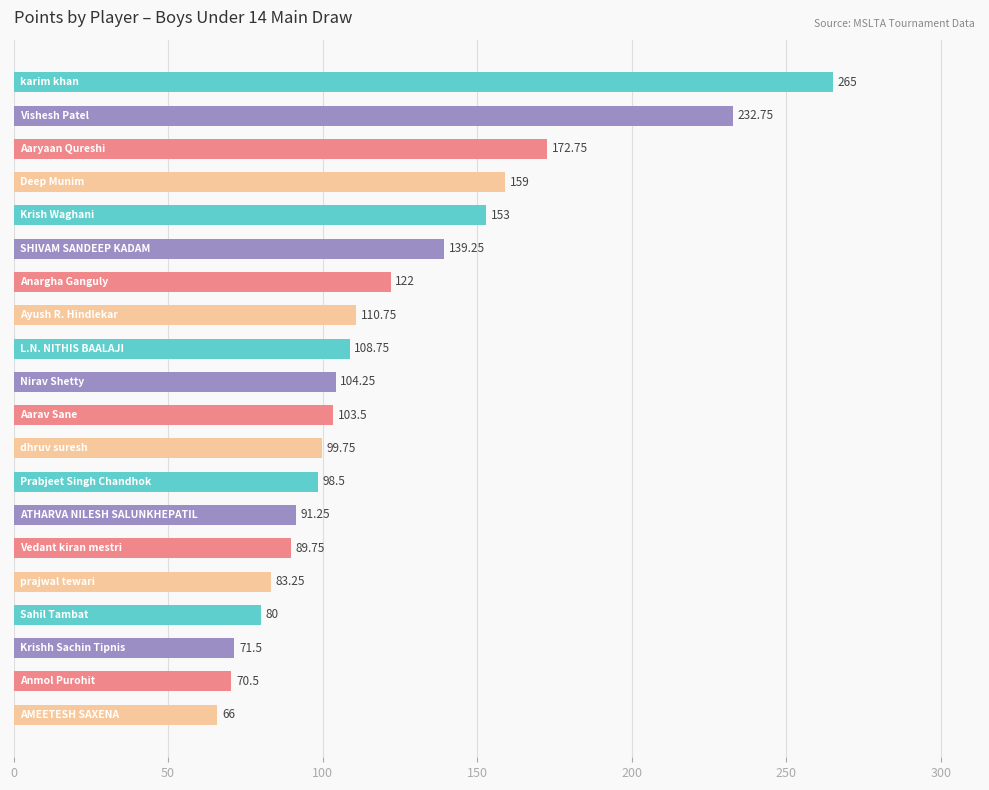

What is the average value?

121.1